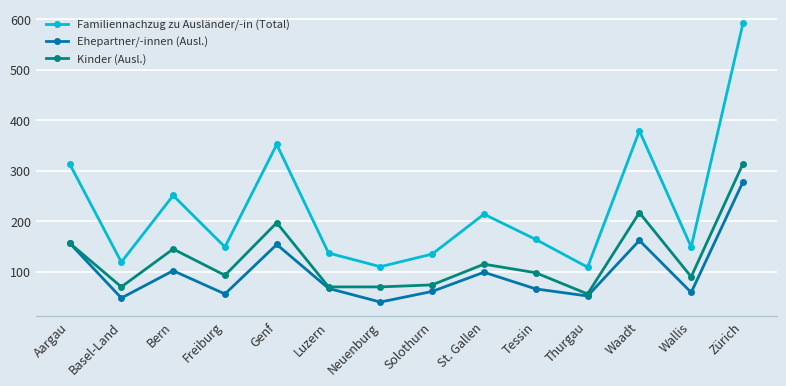

The value of Ehepartner/-innen (Ausl.) at Aargau is 223. True or false?

False